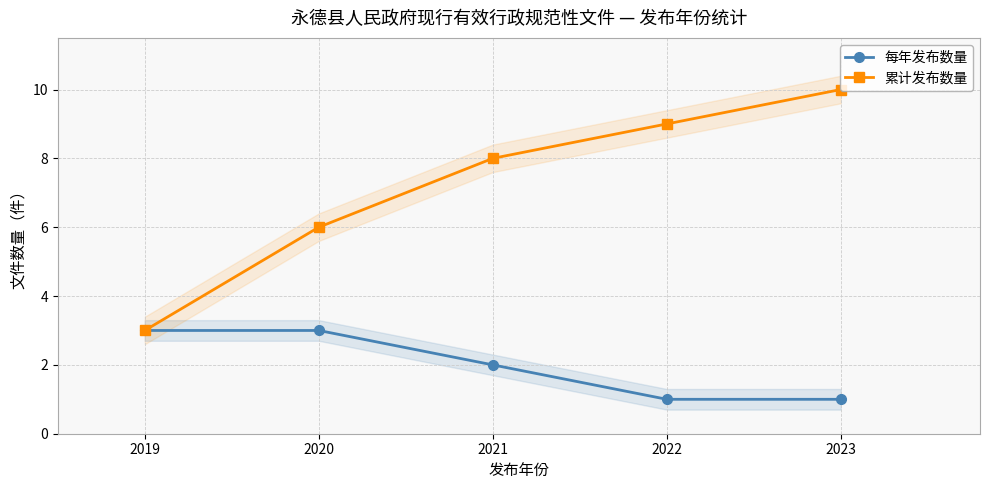

What is the sum of all 累计发布数量 values?

36